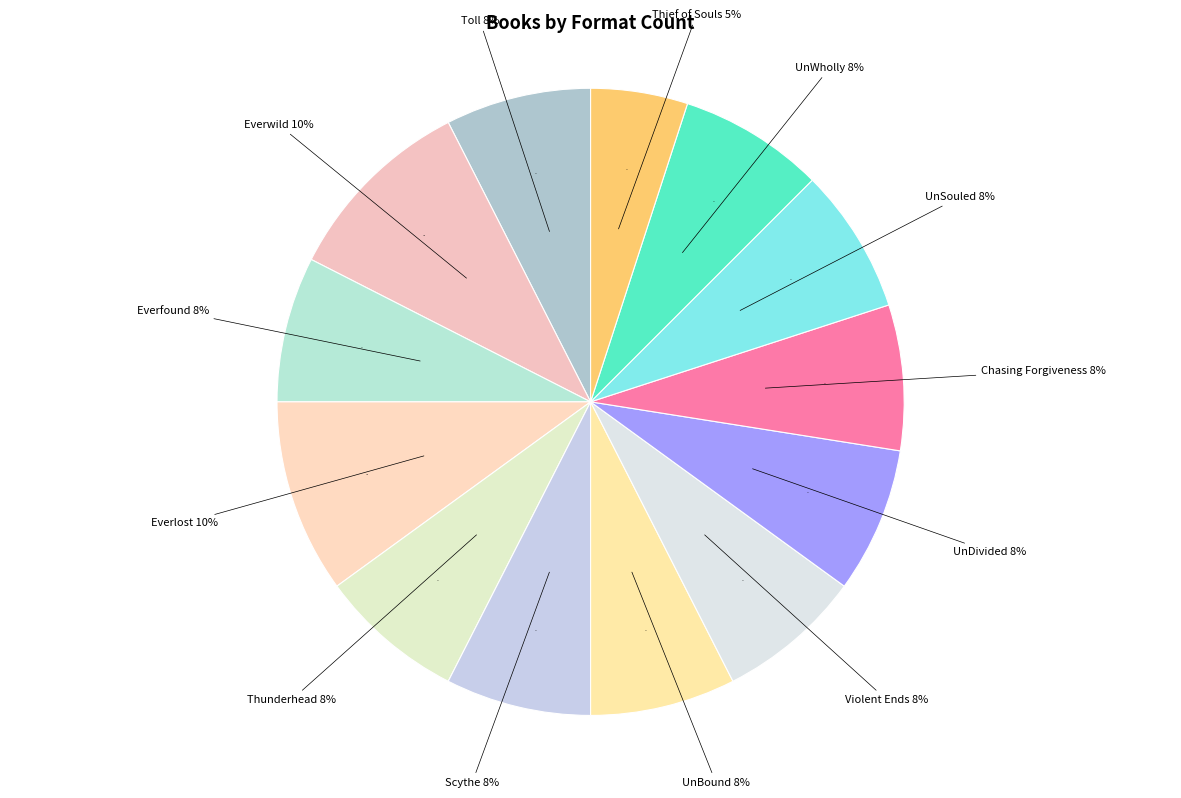

What percentage is the Everlost slice, to the nearest percent?

10%